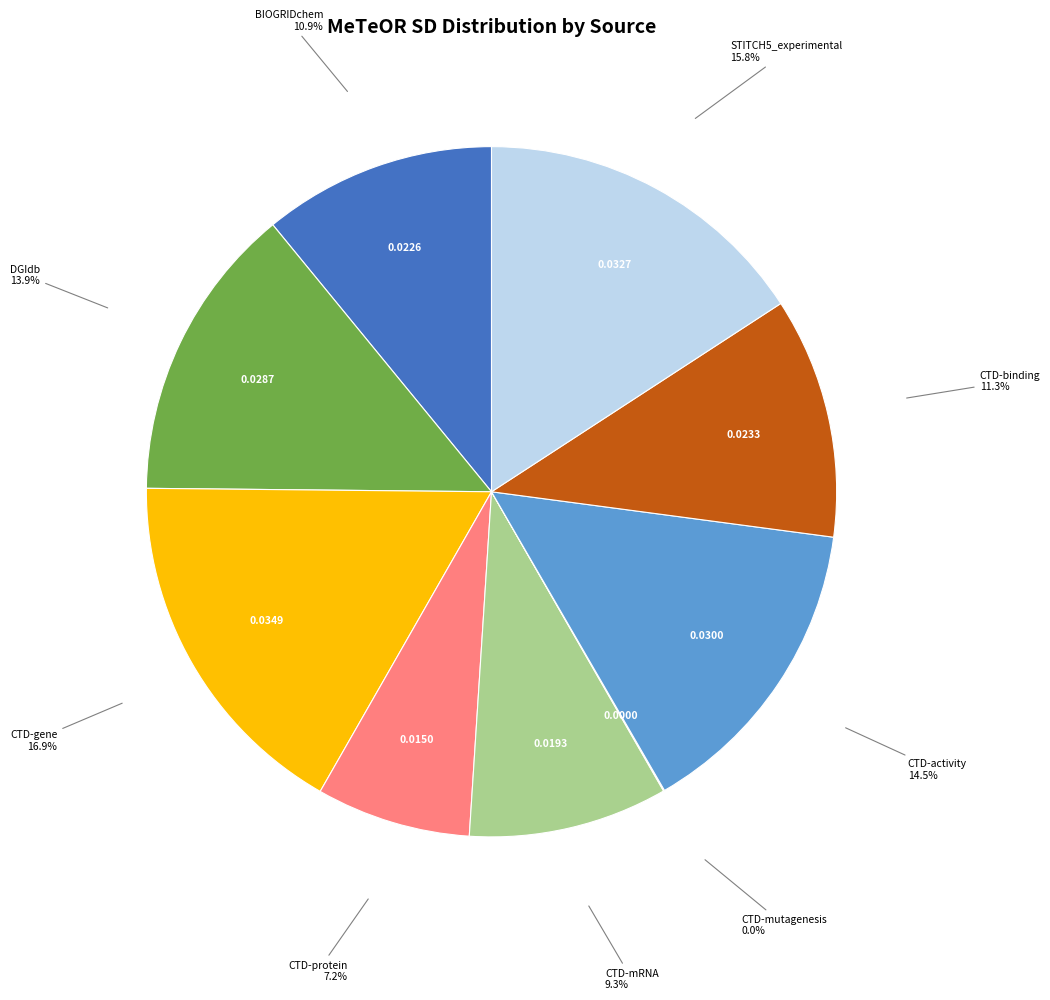

Is there any slice that represents more than half of the pie?

No